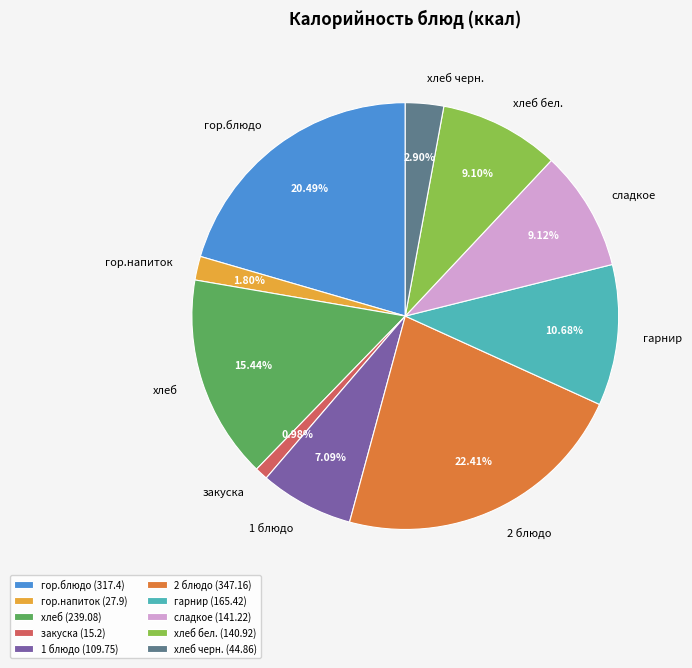

Do закуска (15.2) and 2 блюдо (347.16) together represent more than half of the pie?

No